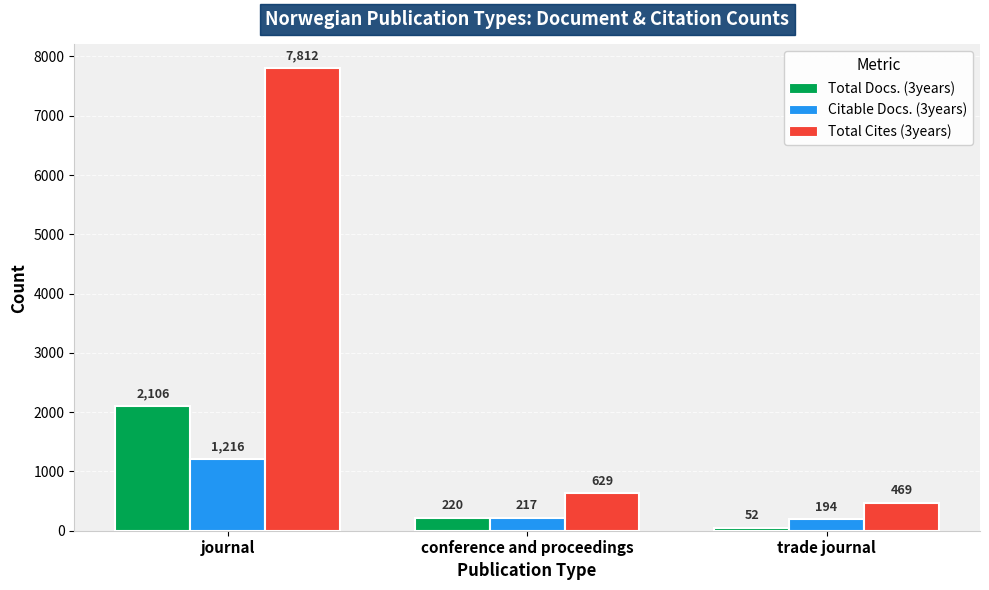

At which category does the chart reach its peak across all series?

journal